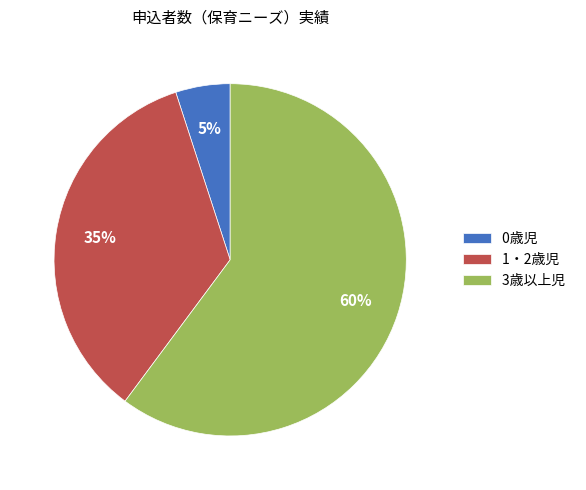

To the nearest percent, what is the combined percentage of 3歳以上児 and 1・2歳児?

95%